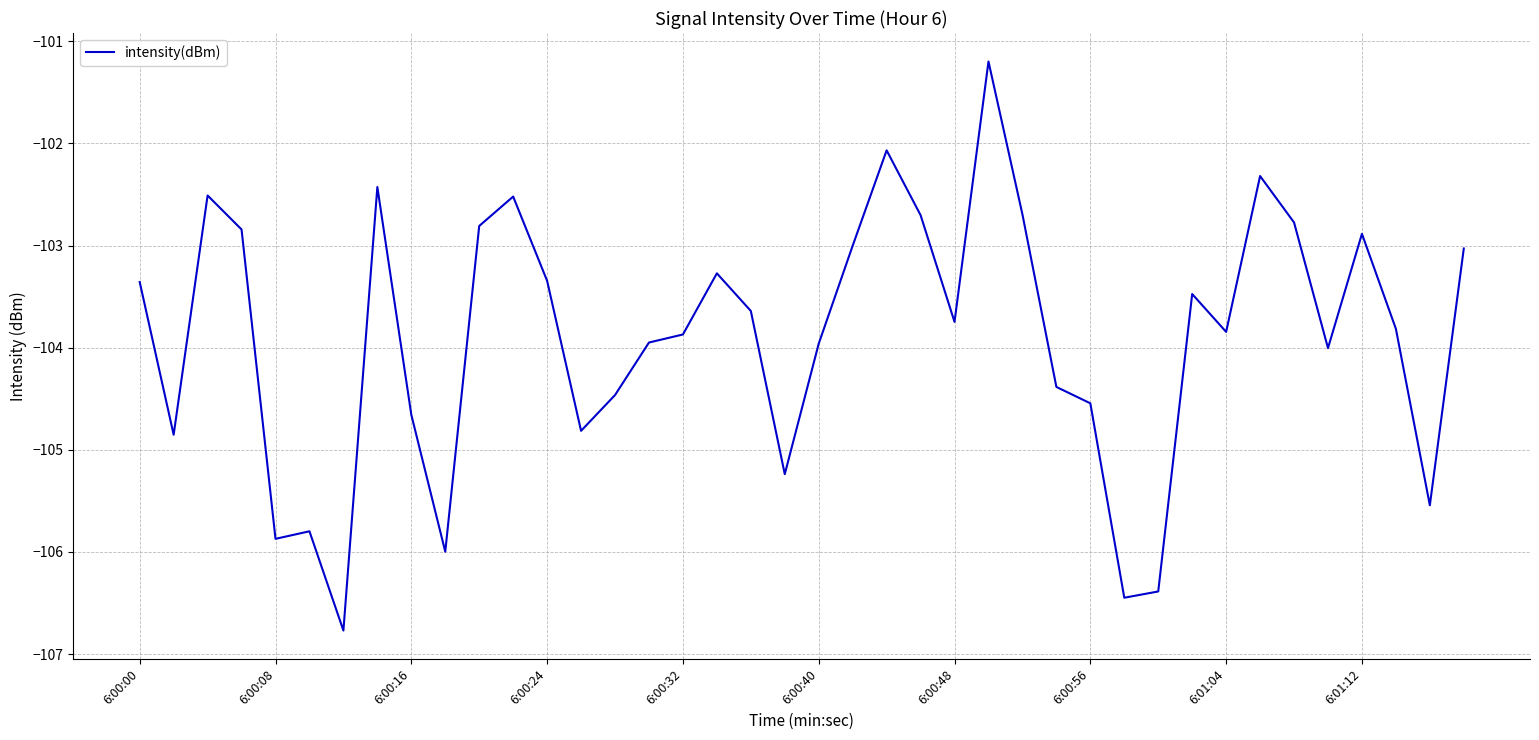

What is the smallest value displayed?

-106.8